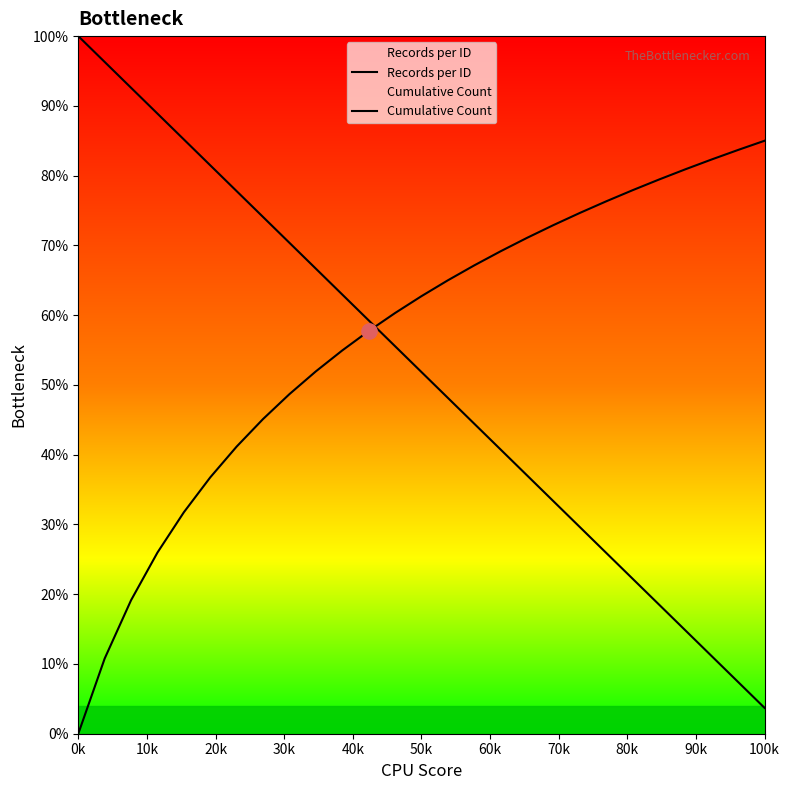

Which series reaches the minimum Y coordinate?

Cumulative Count